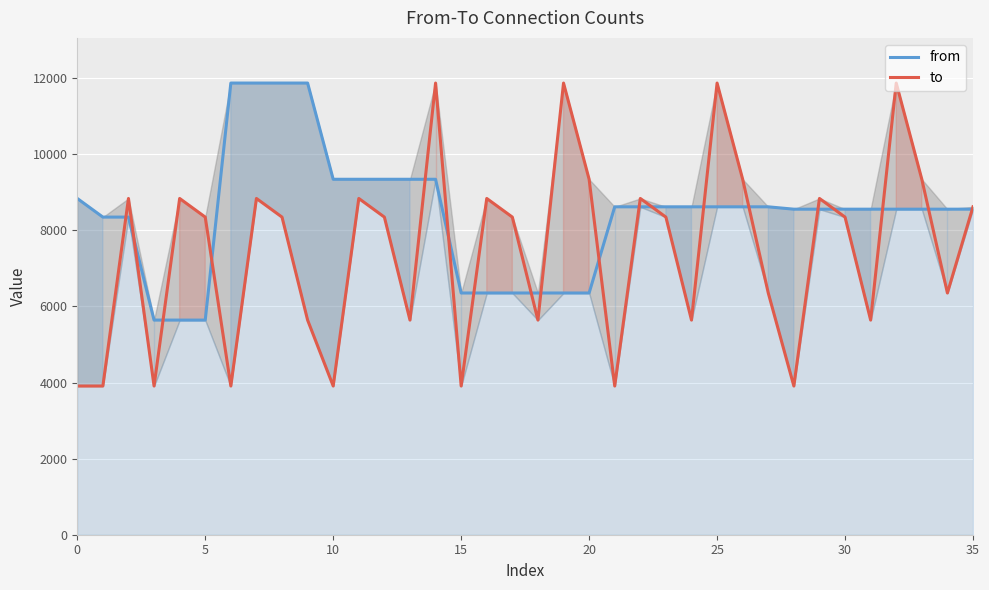

True or false: to and from cross at least once.

True